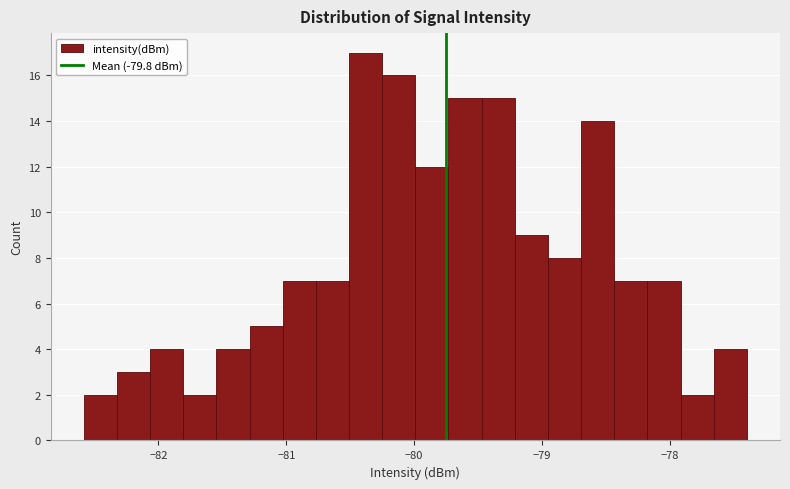

Around what value on the x-axis is the tallest bar? Give the approximate position of its centre, as read against the axis.

-80.4